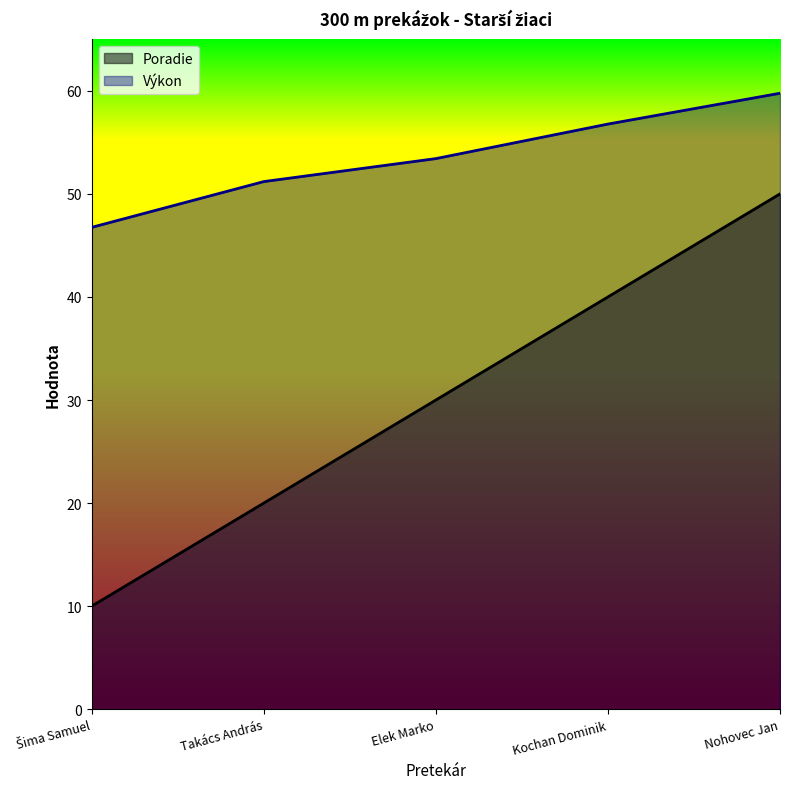

Reading left to right, transcribe all the data shown in this chart.

Poradie: Šima Samuel=10.0	Takács András=20.0	Elek Marko=30.0	Kochan Dominik=40.0	Nohovec Jan=50.0
Výkon: Šima Samuel=46.8	Takács András=51.2	Elek Marko=53.4	Kochan Dominik=56.8	Nohovec Jan=59.8